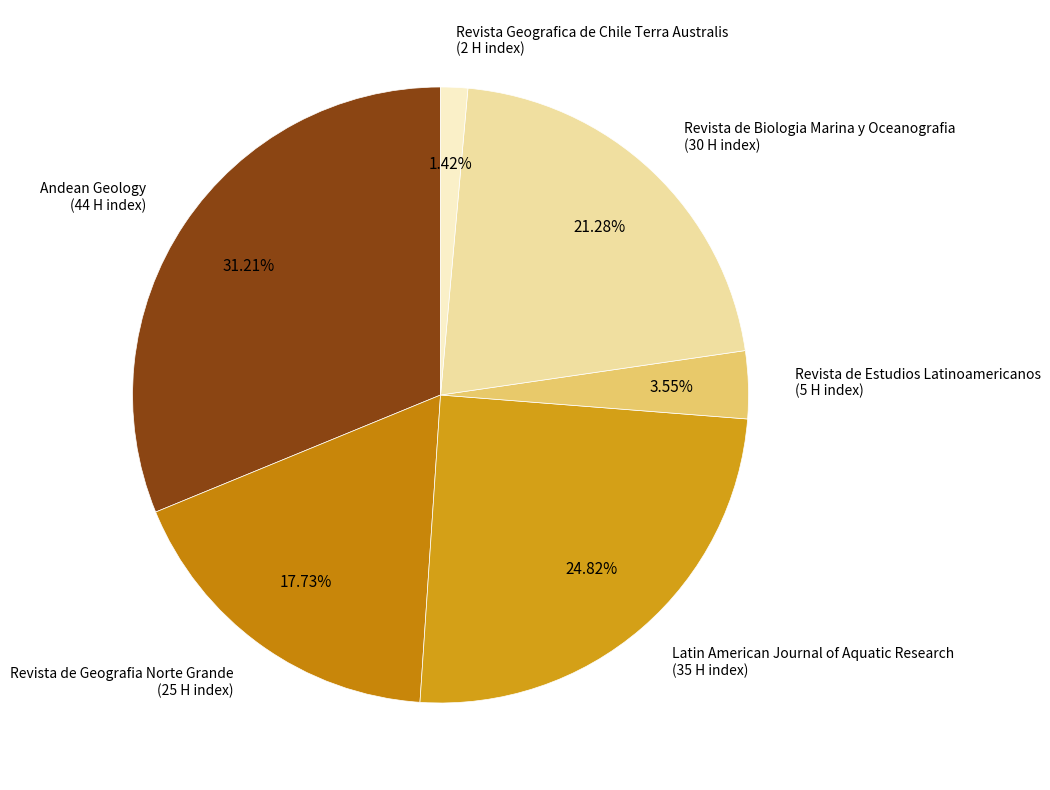

The Andean Geology slice represents 24% of the pie. True or false?

False